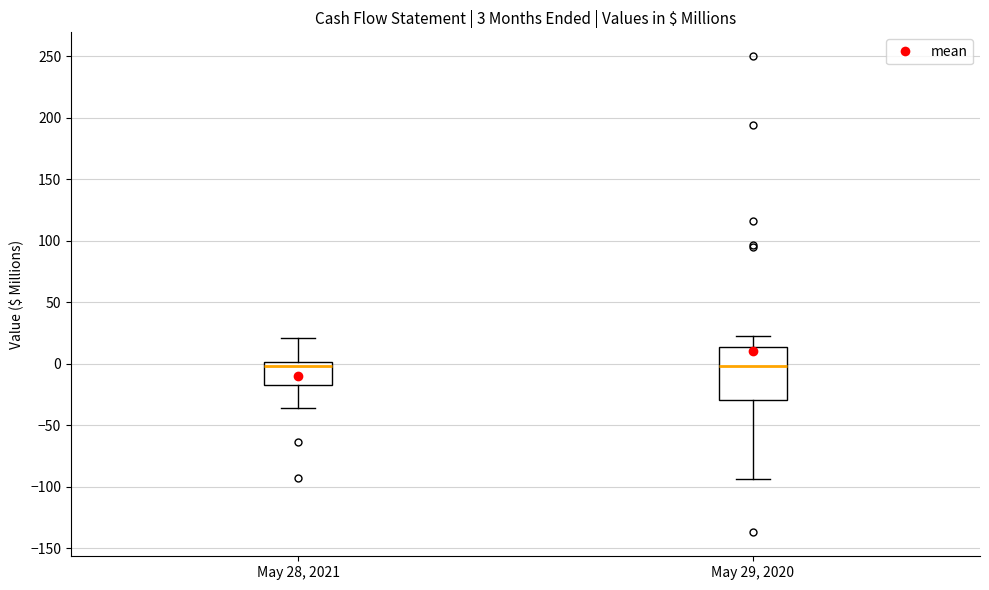

Which box is the tallest, from its lower edge to its upper edge?

May 29, 2020